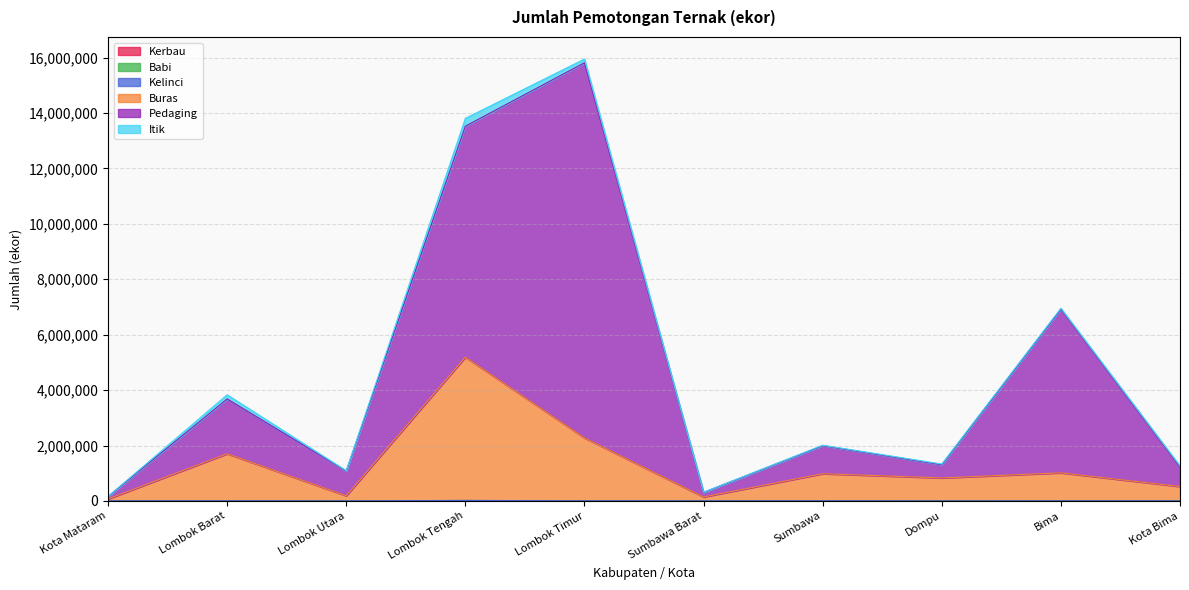

What is the total value across all series at Lombok Tengah?

13807453